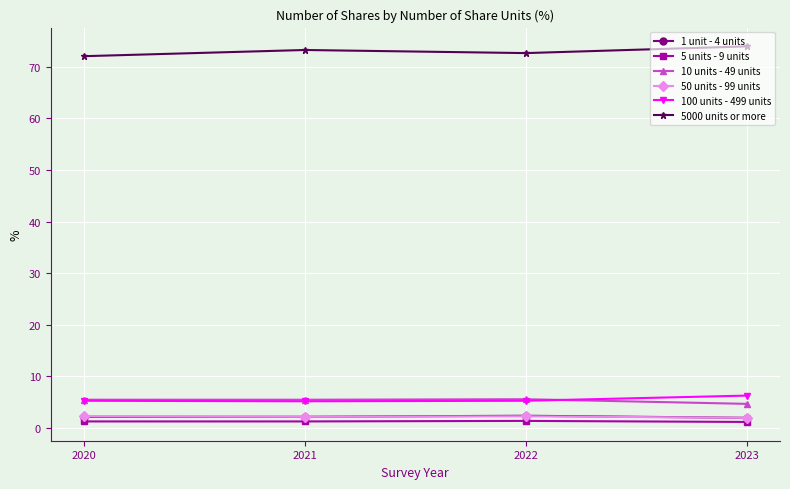

What is the value of the 10 units - 49 units point at the 3rd from the left?

5.6